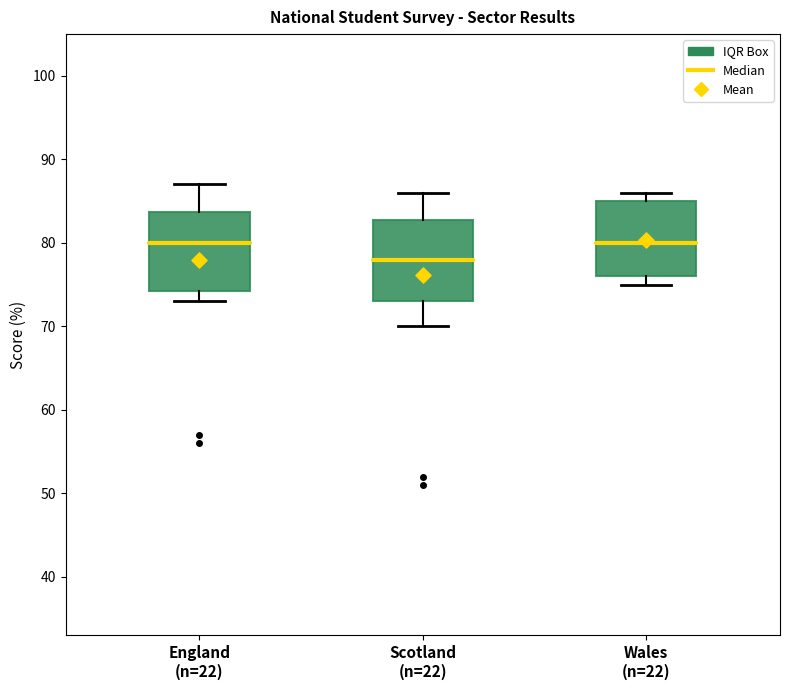

Where does the median line of the box for Scotland (n=22) sit on the y-axis? The values are not printed on the chart, so give them approximately, as read against the axis.

78